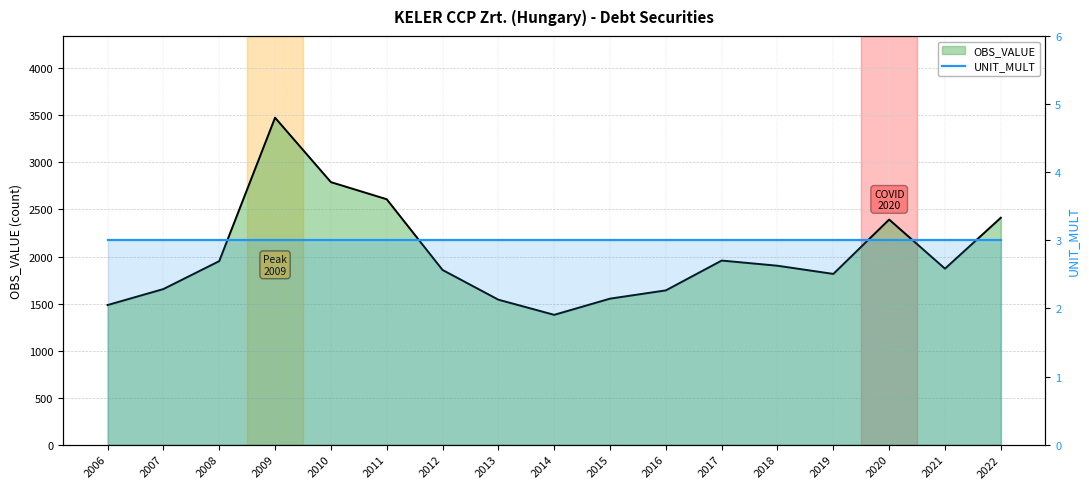

True or false: OBS_VALUE has more than 0 interior local peaks.

True